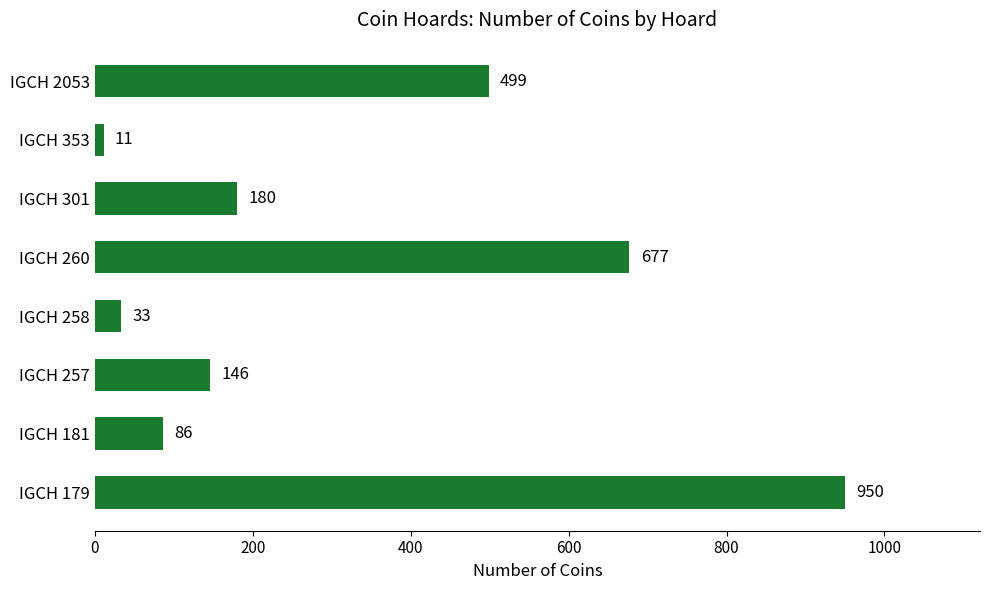

List the labels in order of value, largest first.

IGCH 179, IGCH 260, IGCH 2053, IGCH 301, IGCH 257, IGCH 181, IGCH 258, IGCH 353